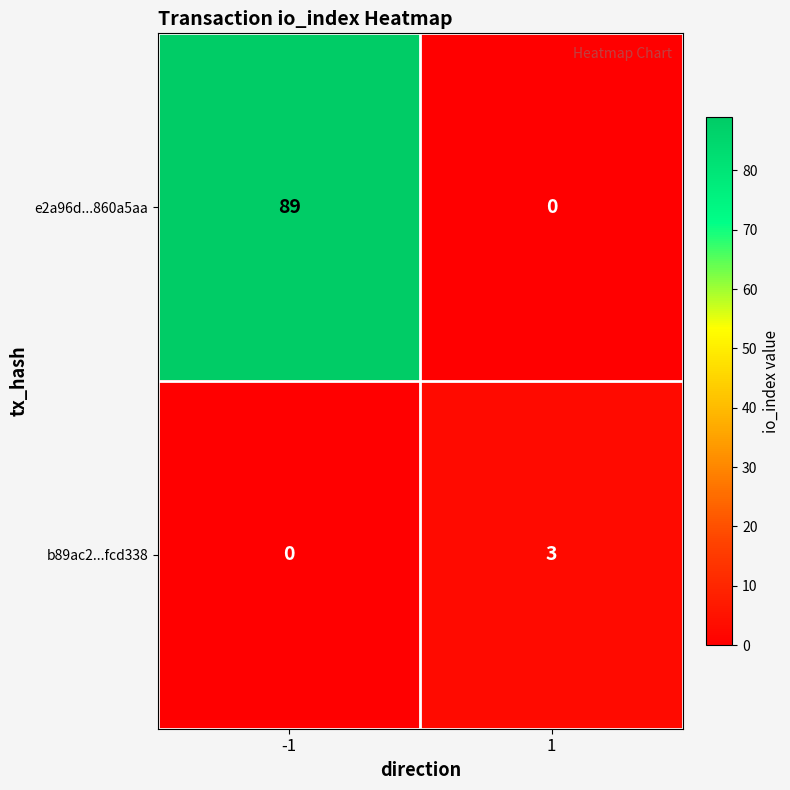

What is the sum of the e2a96d...860a5aa values at -1 and 1?

89